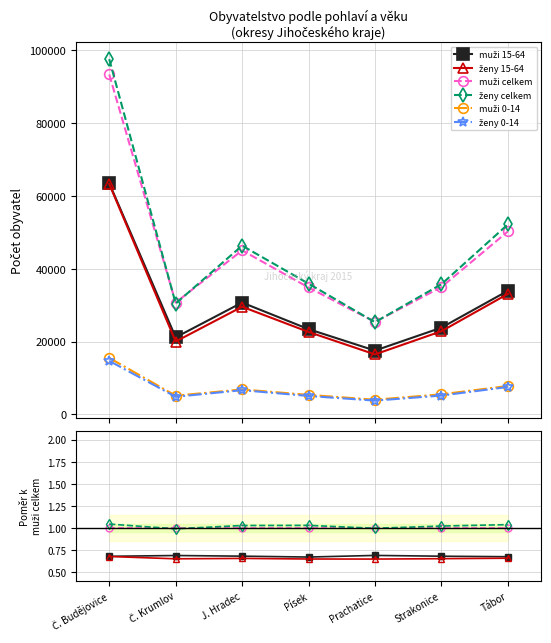

True or false: ženy celkem and muži 0-14 cross at least once.

False